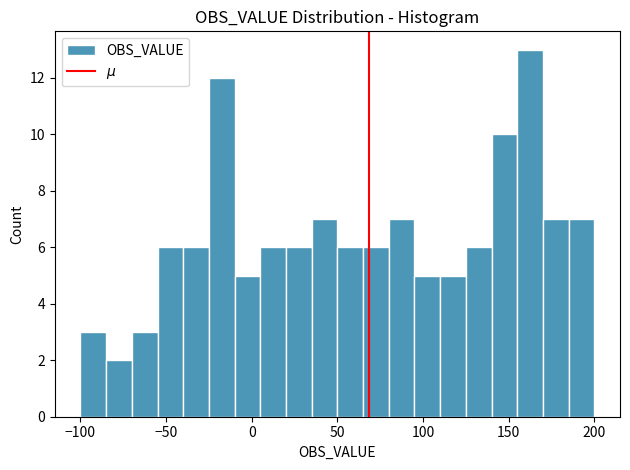

Read against the x-axis, roughly where is the centre of the tallest bar?

165